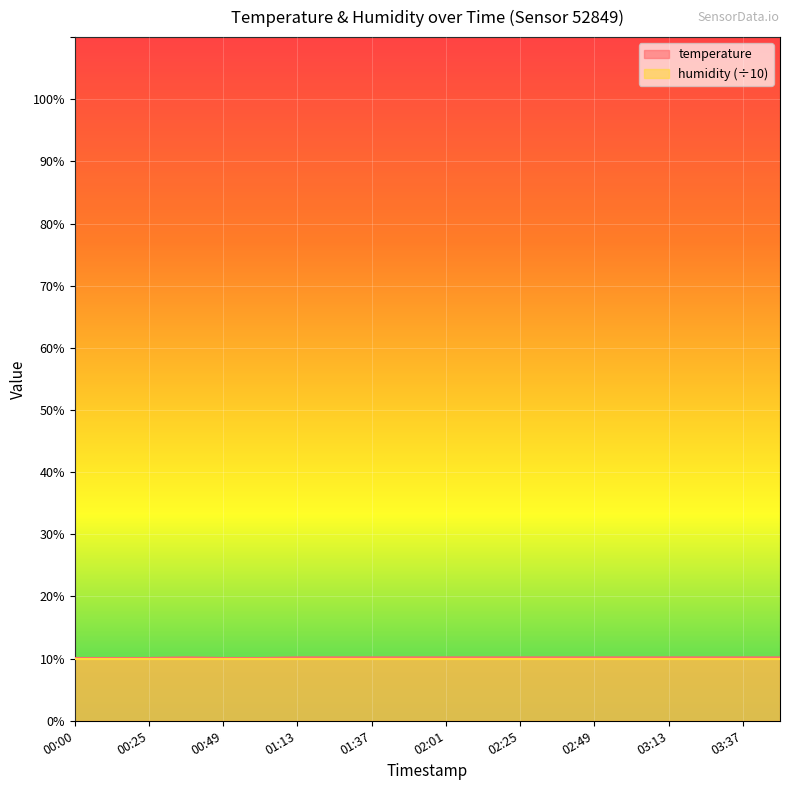

The chart shows a value of 10.2 at 02:49. True or false?

True